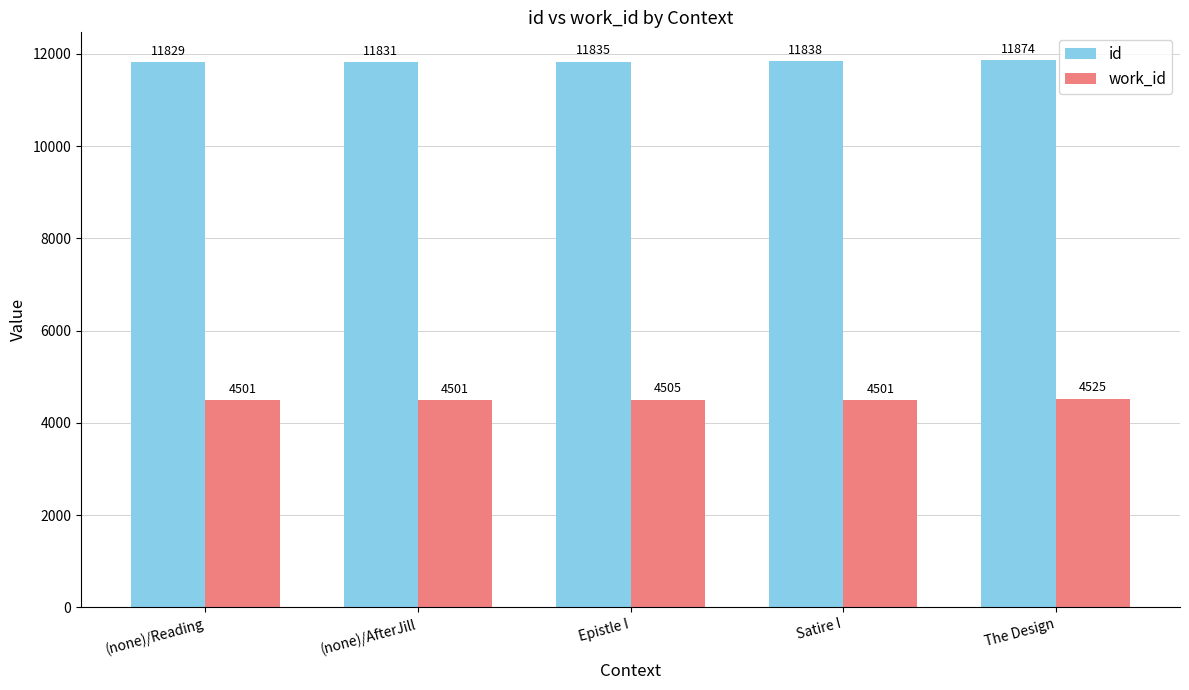

Reading right to left, transcribe all the data shown in this chart.

id: The Design=11874	Satire I=11838	Epistle I=11835	(none)/AfterJill=11831	(none)/Reading=11829
work_id: The Design=4525	Satire I=4501	Epistle I=4505	(none)/AfterJill=4501	(none)/Reading=4501